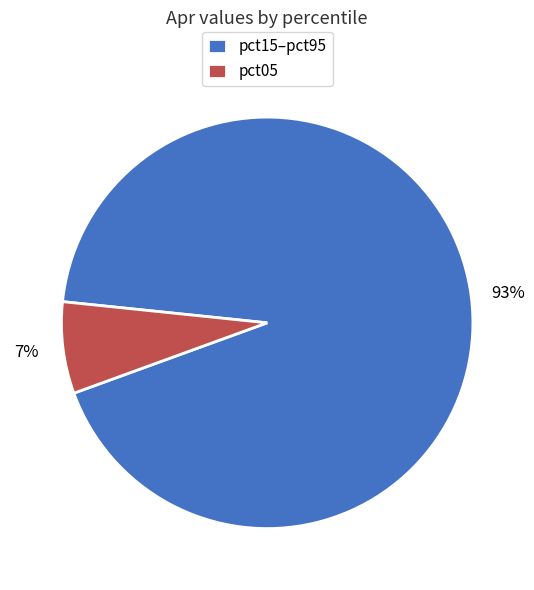

Is it true that pct15–pct95 is 93% of the pie?

True